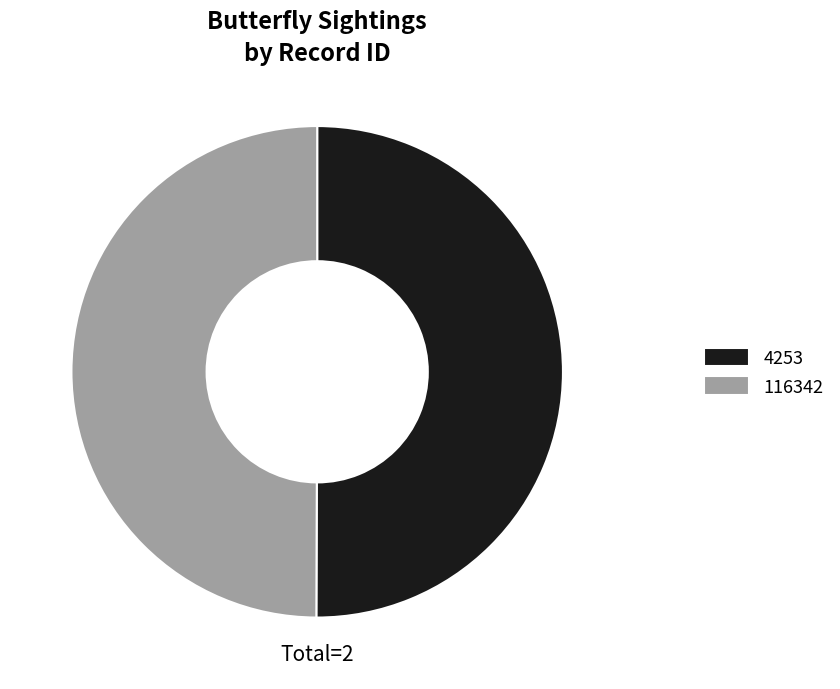

Do 4253 and 116342 together represent more than half of the pie?

Yes